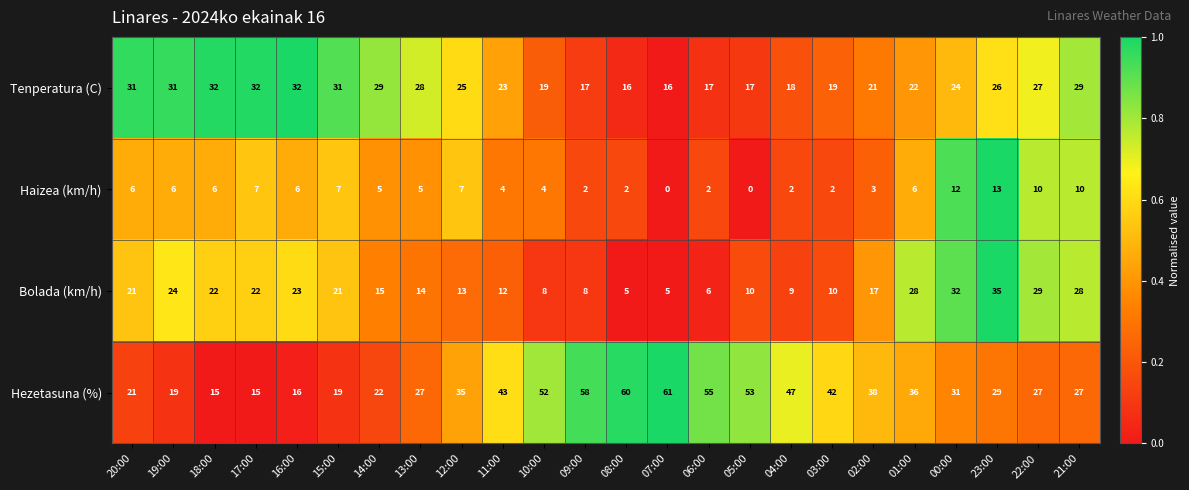

What is the maximum value for Hezetasuna (%)?

61